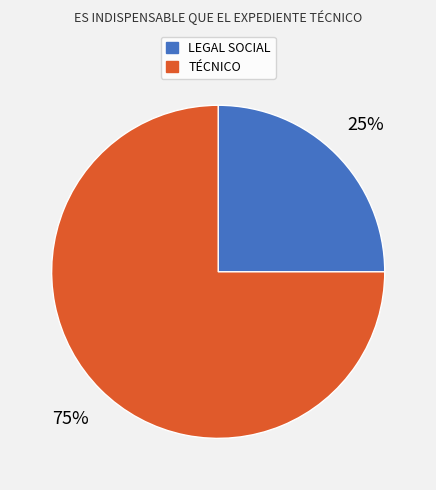

How many slices are in this pie chart?

2